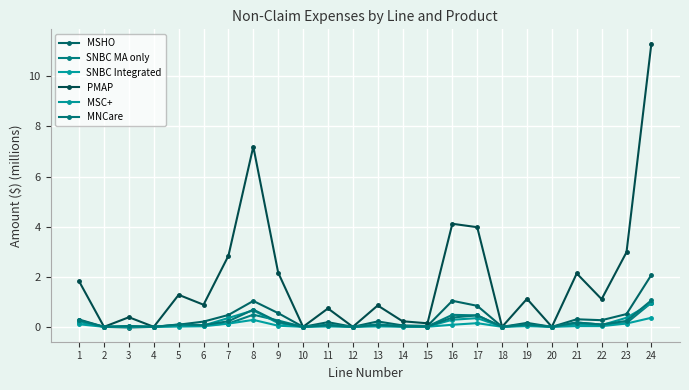

Is it true that MSHO equals 0.0 at 20?

True